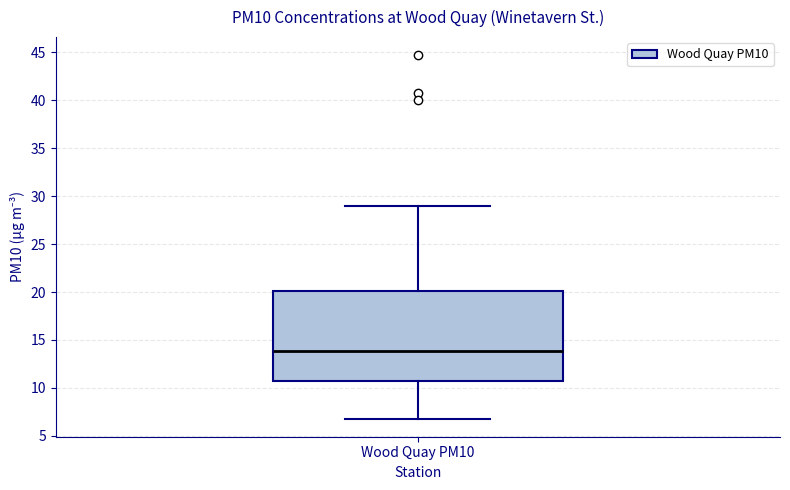

Where does the median line of the box for Wood Quay PM10 sit on the y-axis? The values are not printed on the chart, so give them approximately, as read against the axis.

14.0